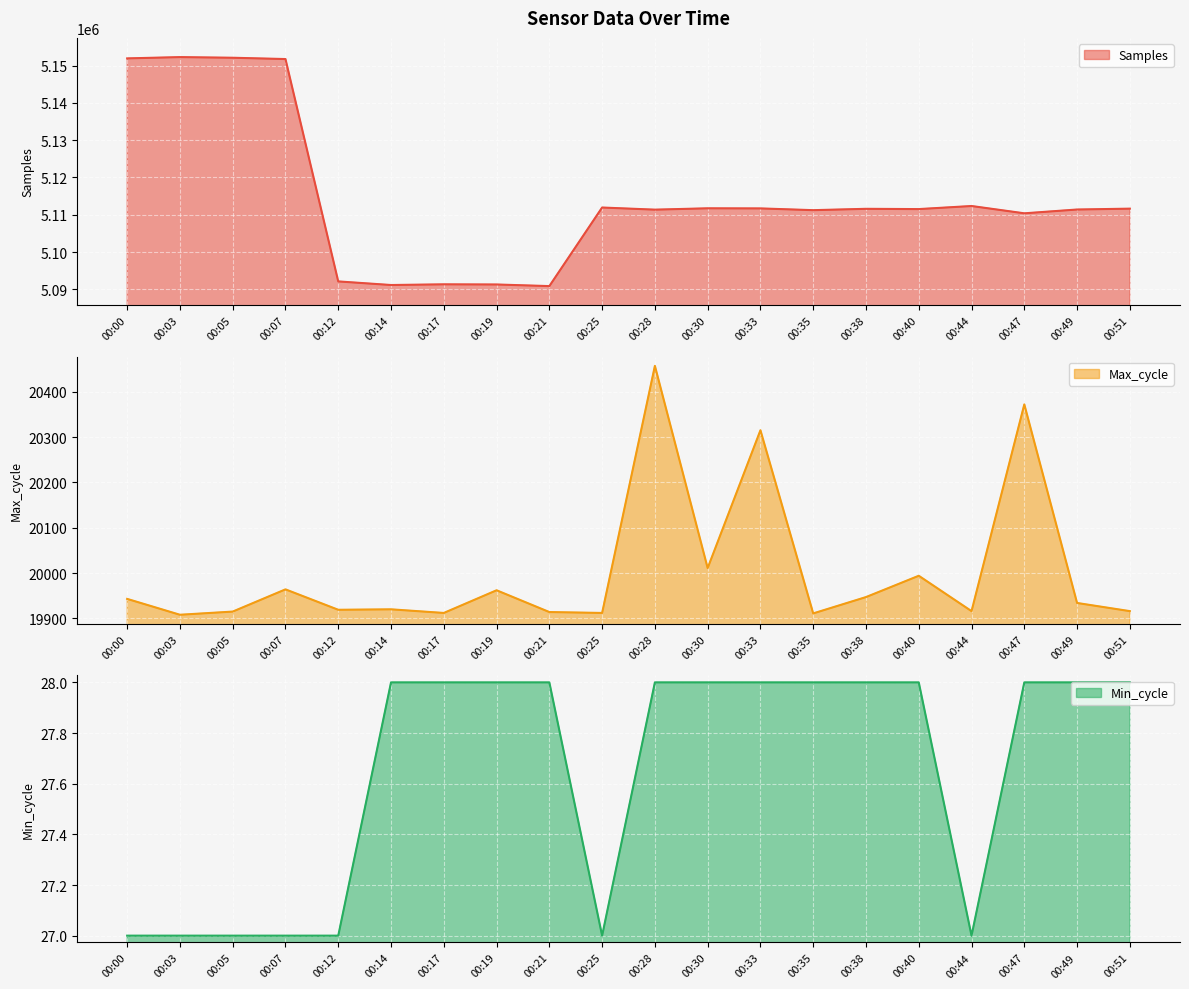

How many values in the Min_cycle series are below 28?

7